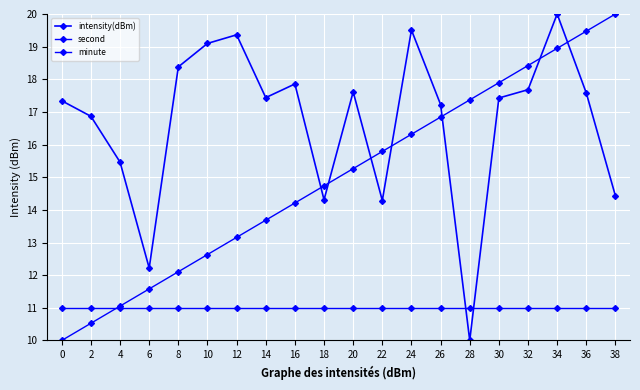

How many data points does each series have?

20